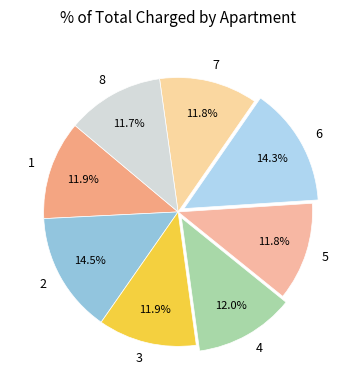

How much of the chart is everything except 8?

88.3%